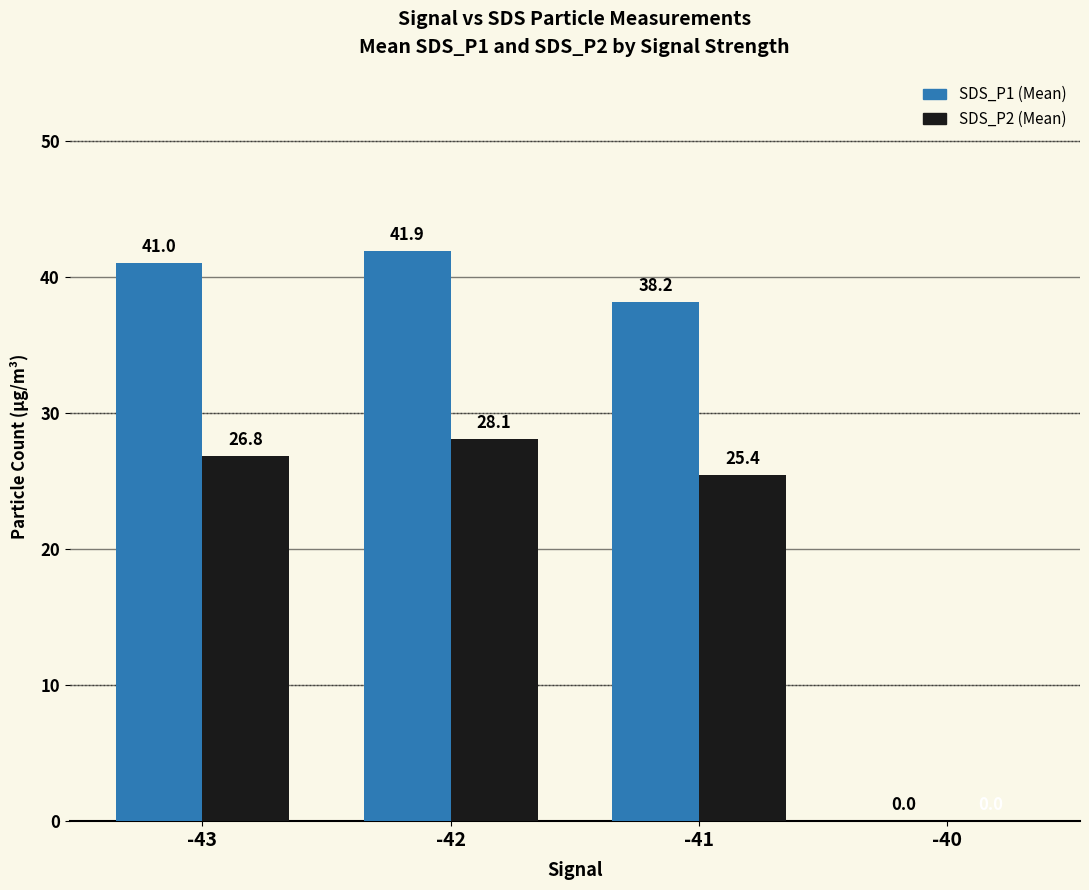

Which label corresponds to the largest value in the chart?

-42